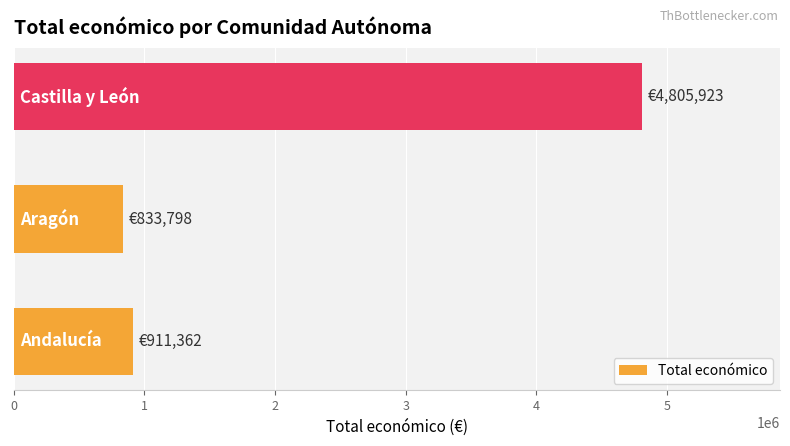

What is the maximum value shown in the chart?

4805923